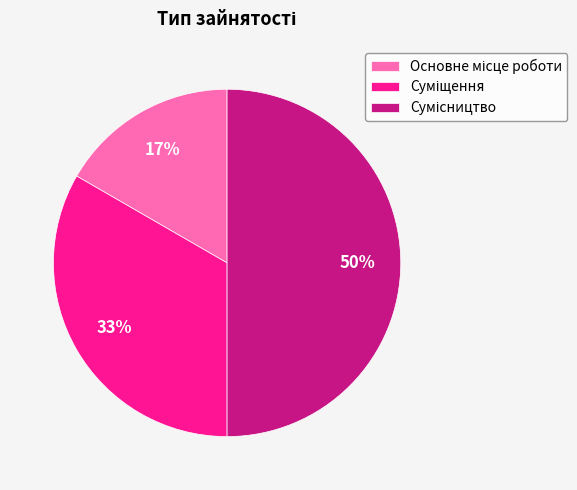

To the nearest percent, what is the difference between the largest and smallest slice percentages?

33%